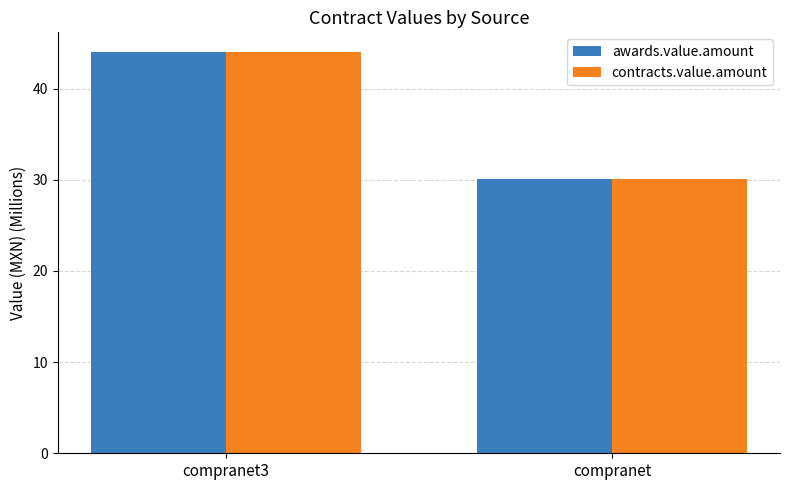

True or false: contracts.value.amount has a value of 79.1 at compranet3.

False